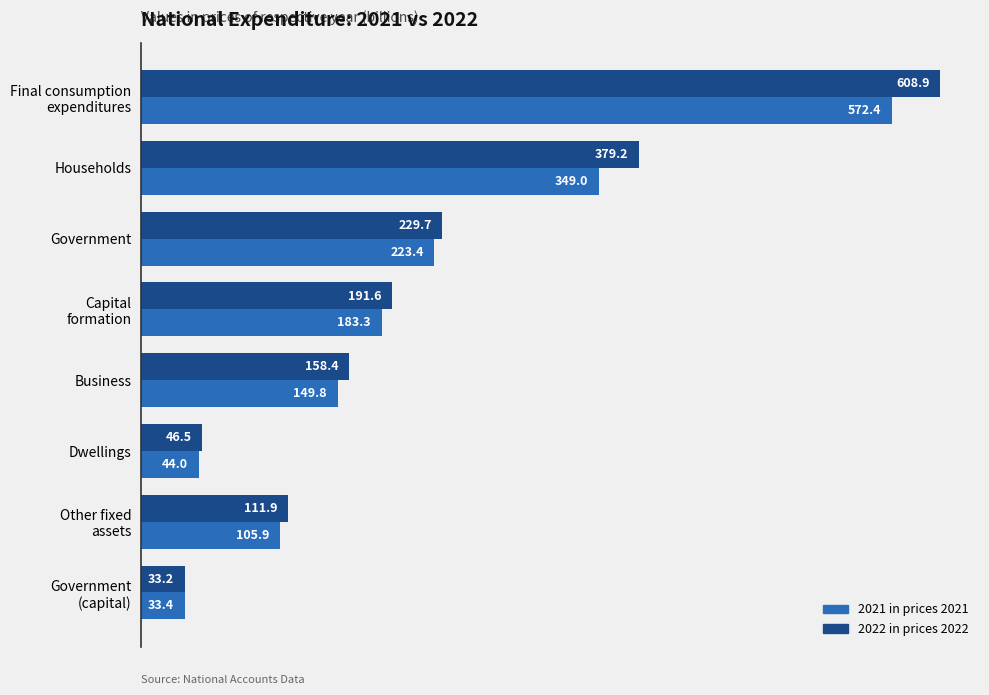

How many categories are shown in the chart?

8